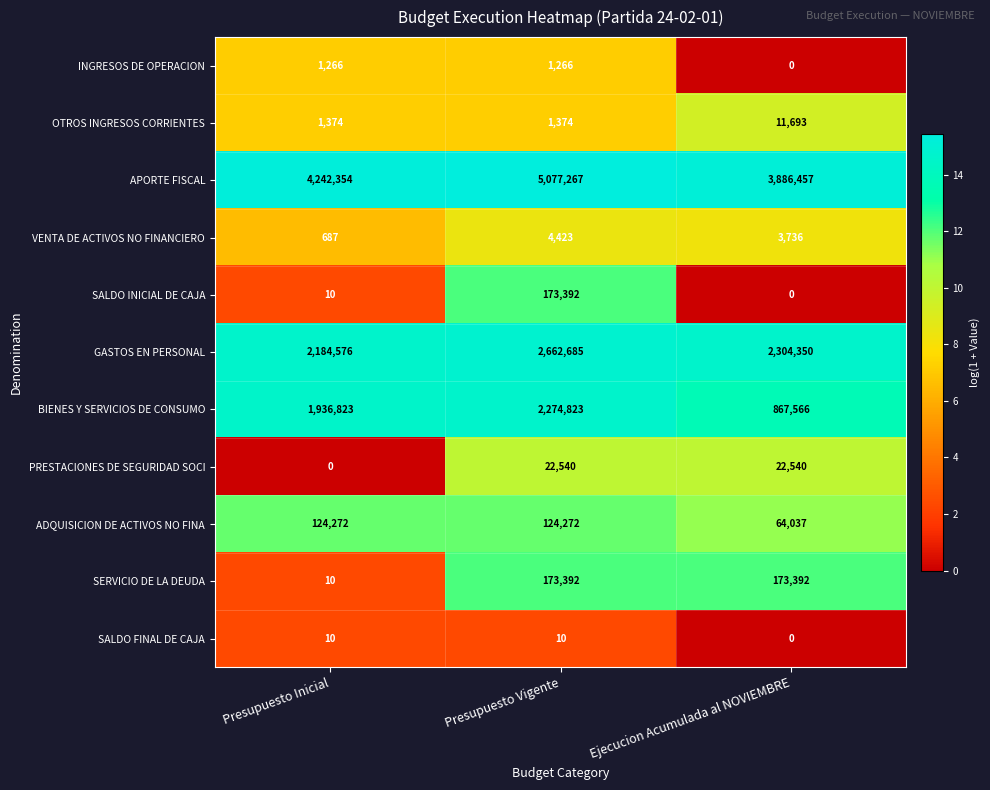

Is the value of BIENES Y SERVICIOS DE CONSUMO at Presupuesto Inicial greater than the value of VENTA DE ACTIVOS NO FINANCIERO at Presupuesto Vigente?

Yes